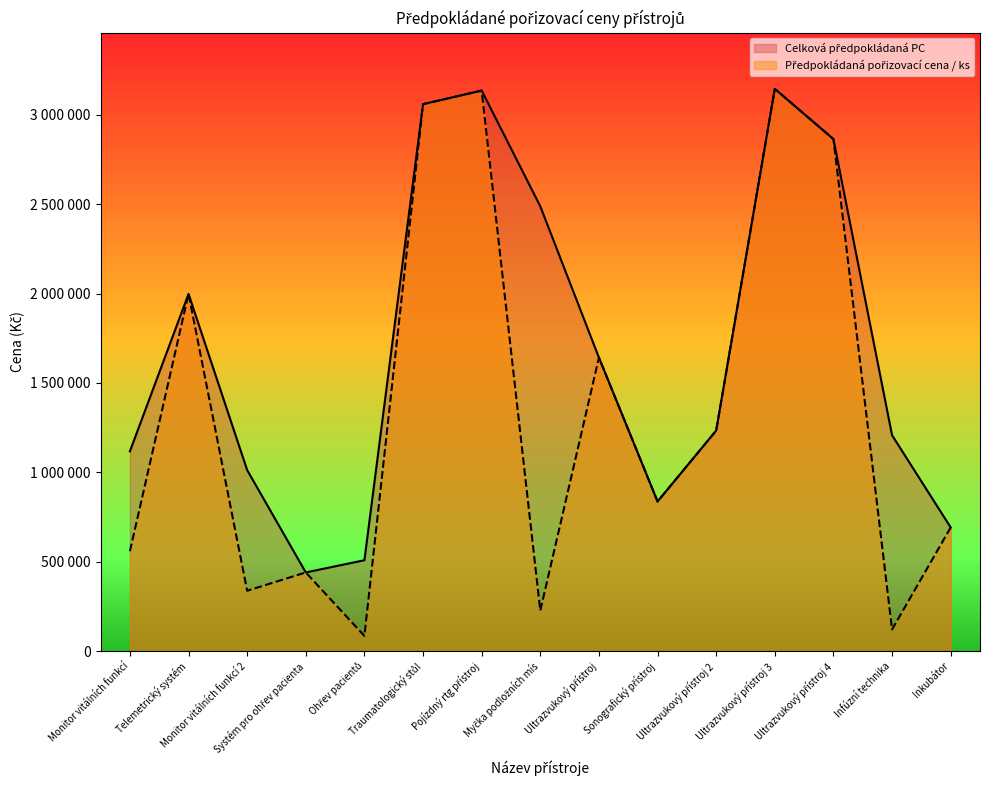

The Celková předpokládaná PC series shows 2488607 at Myčka podložních mís. True or false?

True